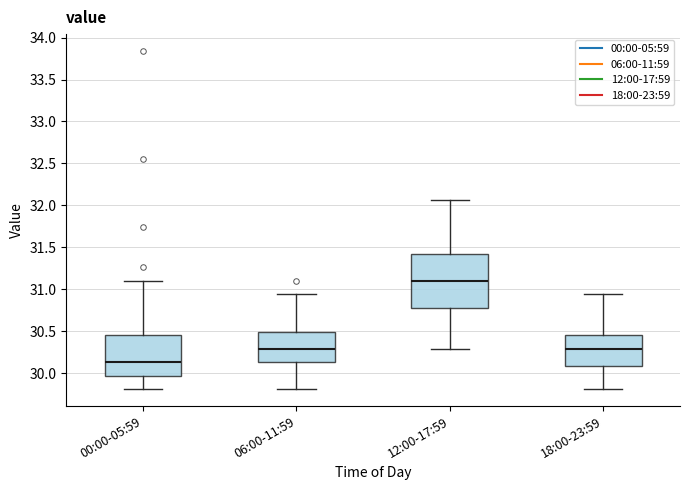

Reading left to right, transcribe this box plot: for each box, give where its median line is, the range the box spans, and where its two whiskers end, as read against the y-axis. The values are not printed on the chart, so give them approximately, as read against the axis.

00:00-05:59: median 30.15, box 29.95 to 30.45, whiskers 29.80 to 31.10
06:00-11:59: median 30.30, box 30.15 to 30.50, whiskers 29.80 to 30.95
12:00-17:59: median 31.10, box 30.80 to 31.40, whiskers 30.30 to 32.05
18:00-23:59: median 30.30, box 30.10 to 30.45, whiskers 29.80 to 30.95